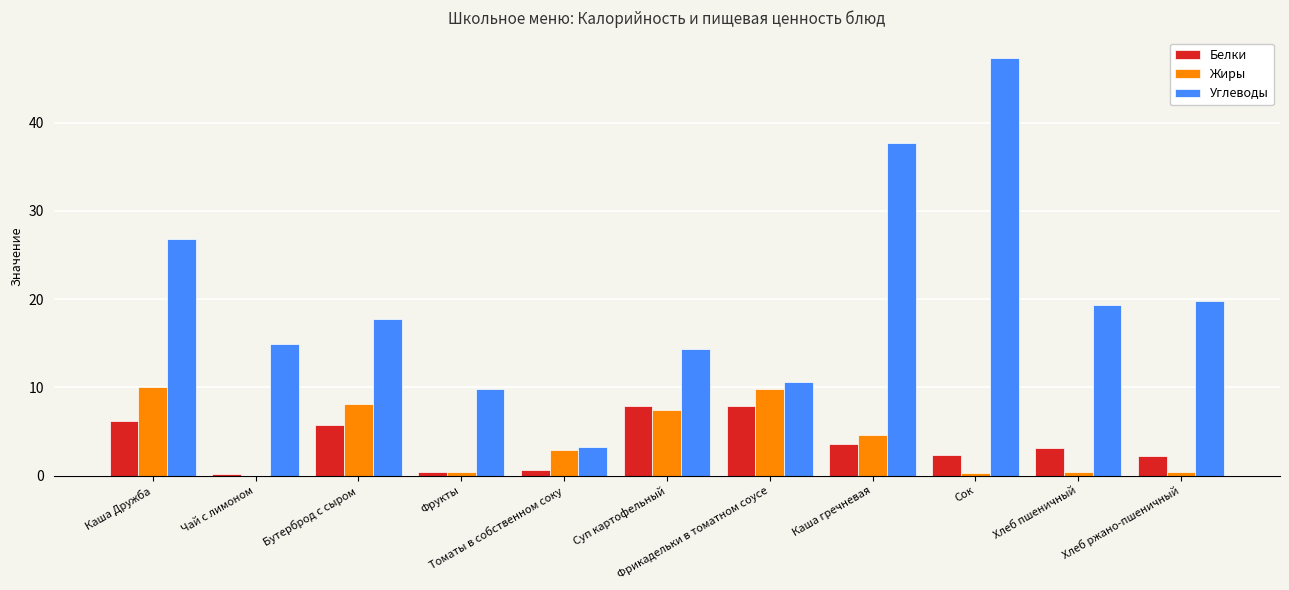

Where does the Углеводы series first go above 17?

Каша Дружба